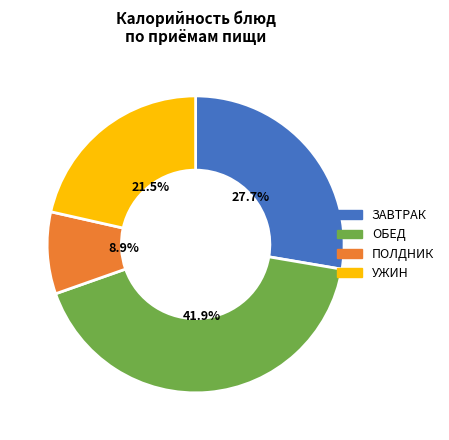

Which category has the biggest portion of the pie?

ОБЕД